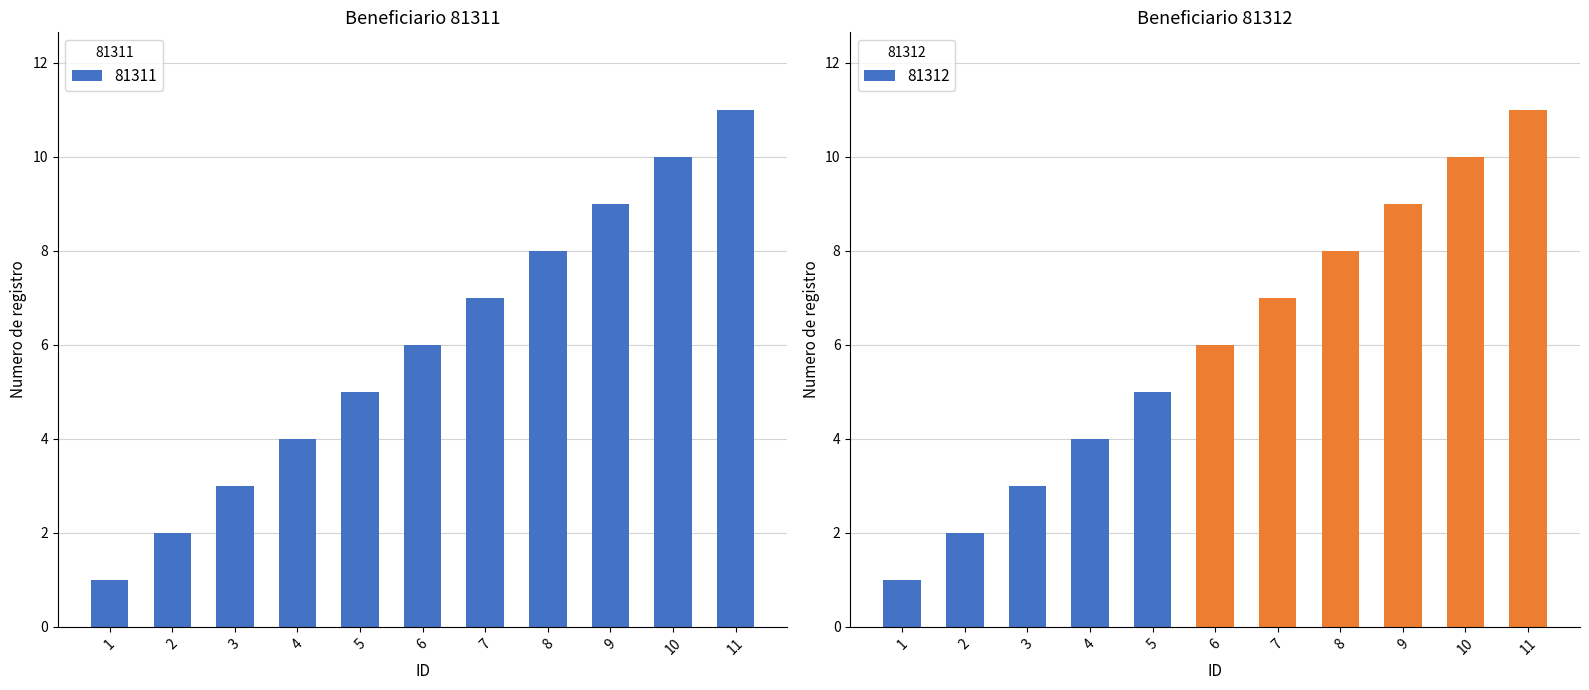

Reading left to right, extract all data points from this chart.

81311: 1=1	2=2	3=3	4=4	5=5	6=6	7=7	8=8	9=9	10=10	11=11
81312: 1=1	2=2	3=3	4=4	5=5	6=6	7=7	8=8	9=9	10=10	11=11